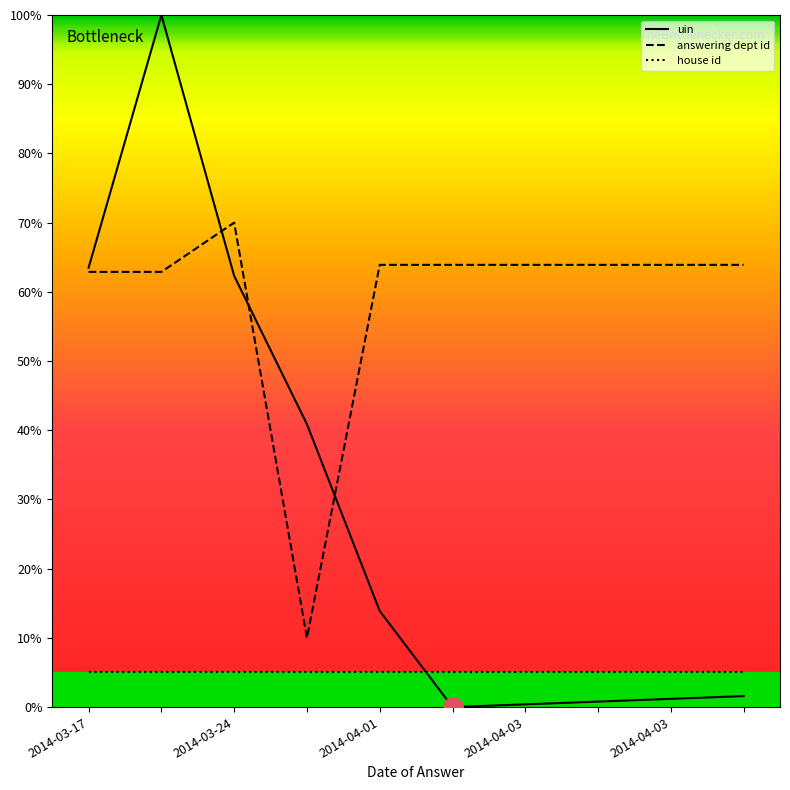

Which series ends up on top after the final intersection of house id and uin?

house id